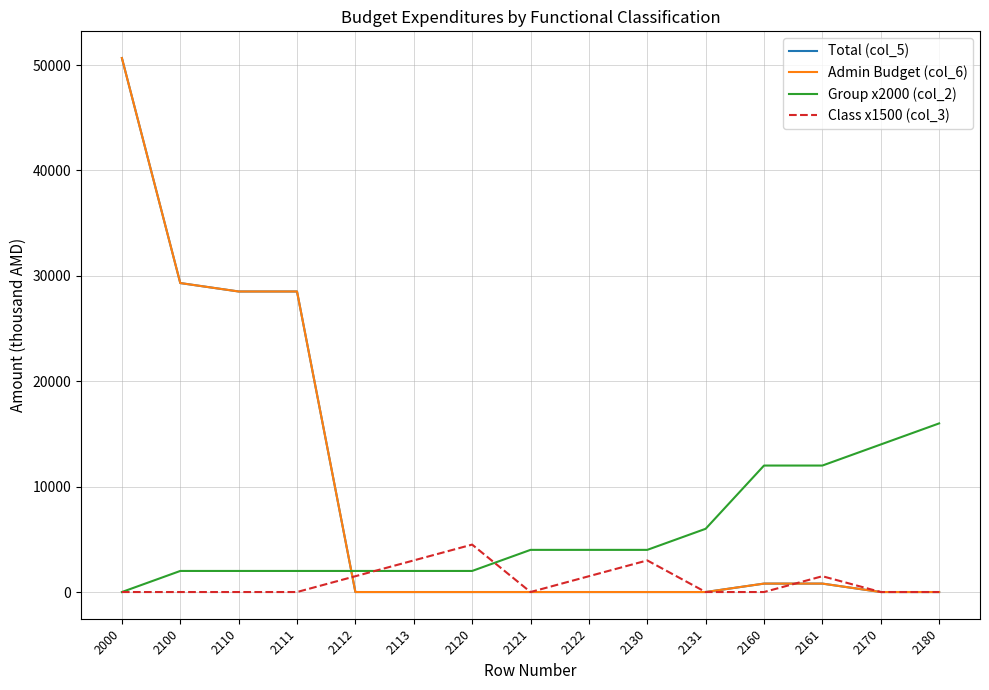

Is this an area chart (filled region under the line)?

No